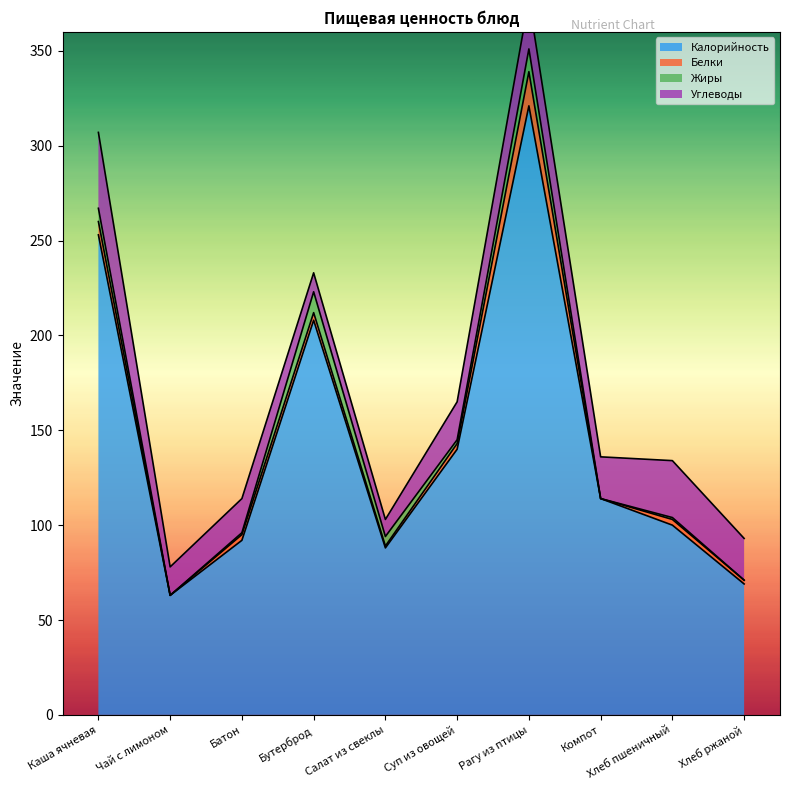

The Белки series shows 0 at Салат из свеклы. True or false?

False